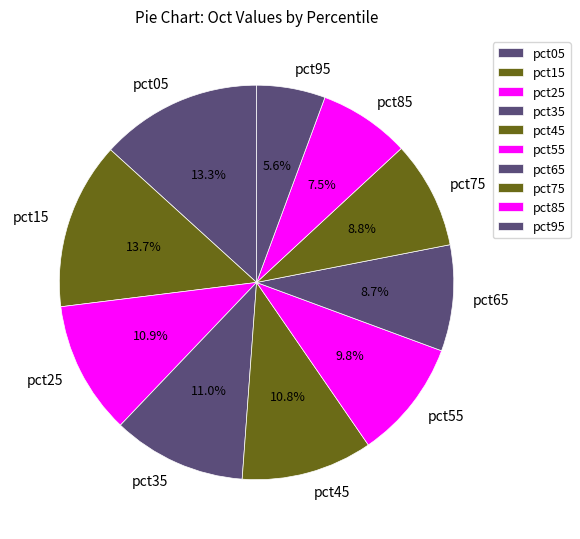

How many segments does this pie chart have?

10